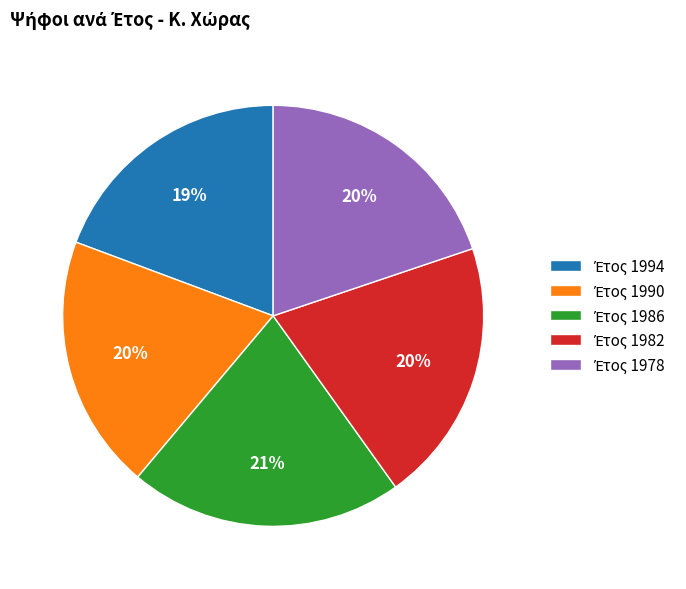

Is there a majority slice in this chart?

No